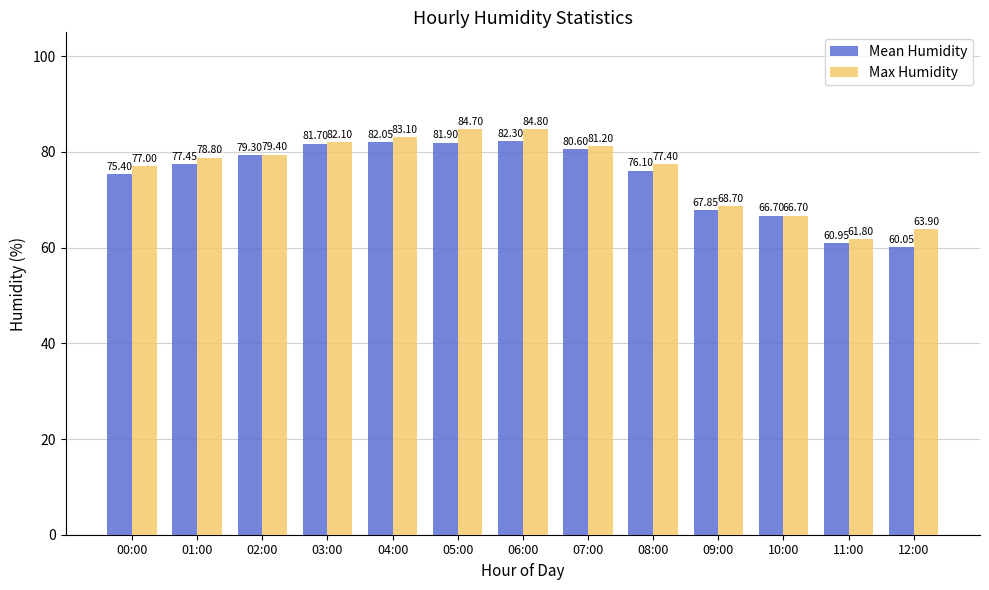

What position from the right is 11:00?

2